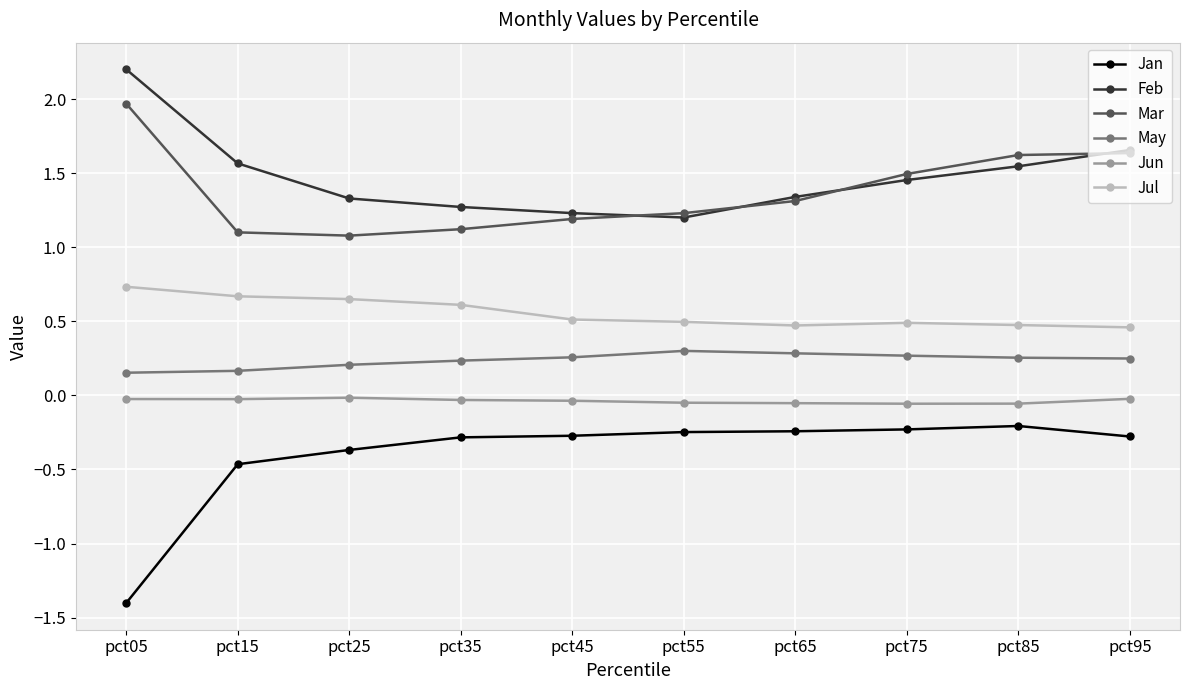

How many categories are shown in the chart?

10